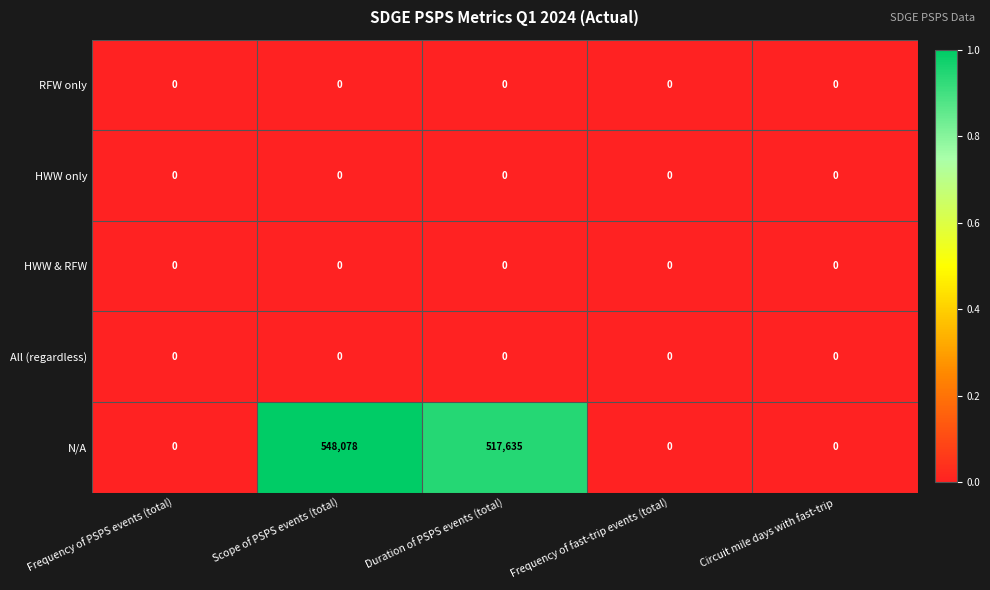

What is the maximum value shown in the chart?

548078